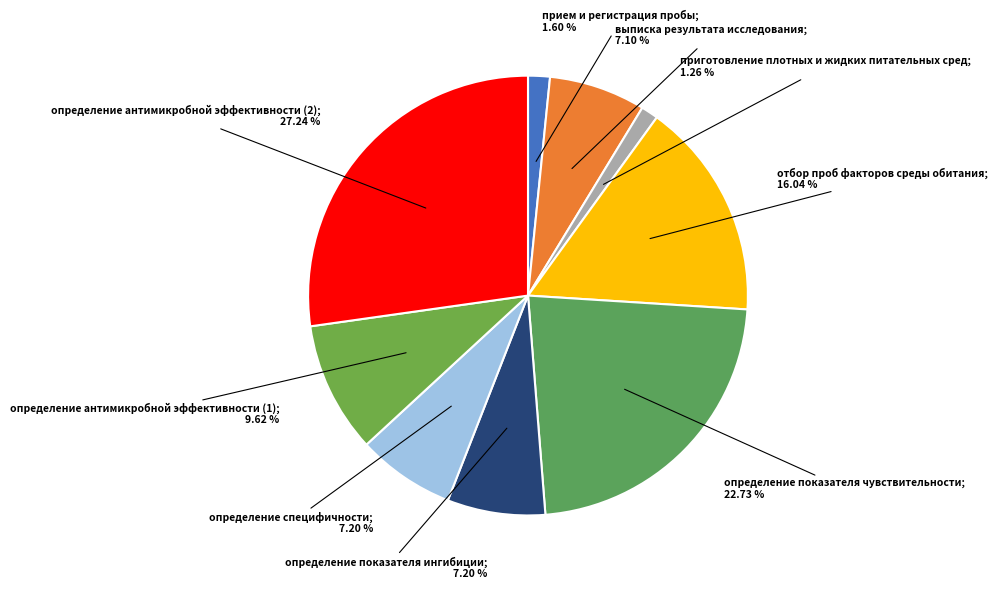

Count the number of slices in the pie.

9